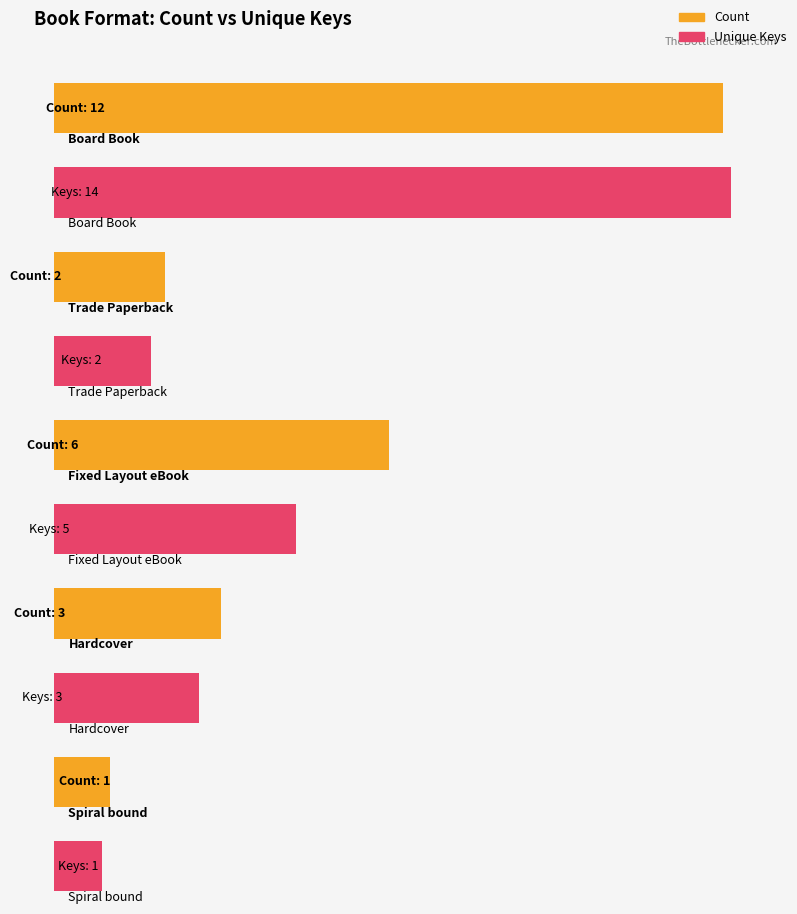

What is the average value of the Board Book series?

12